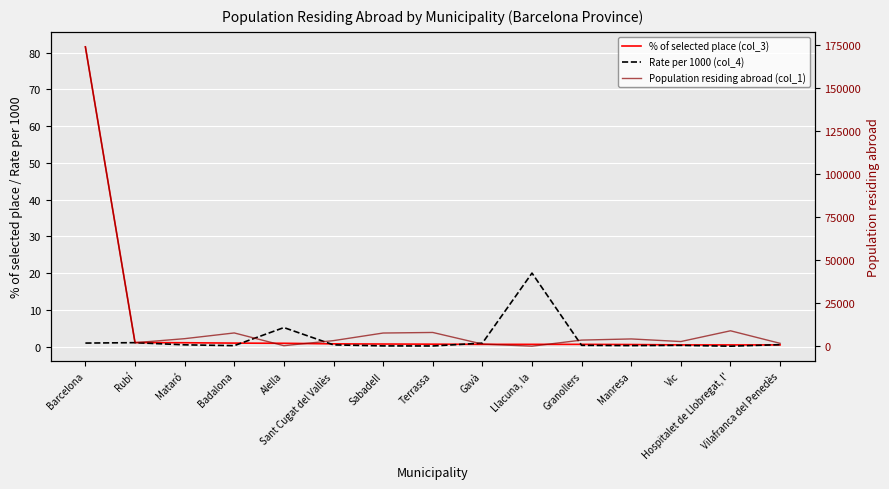

What is the sum of the Rate per 1000 (col_4) values at Rubí and Hospitalet de Llobregat, l'?

1.2